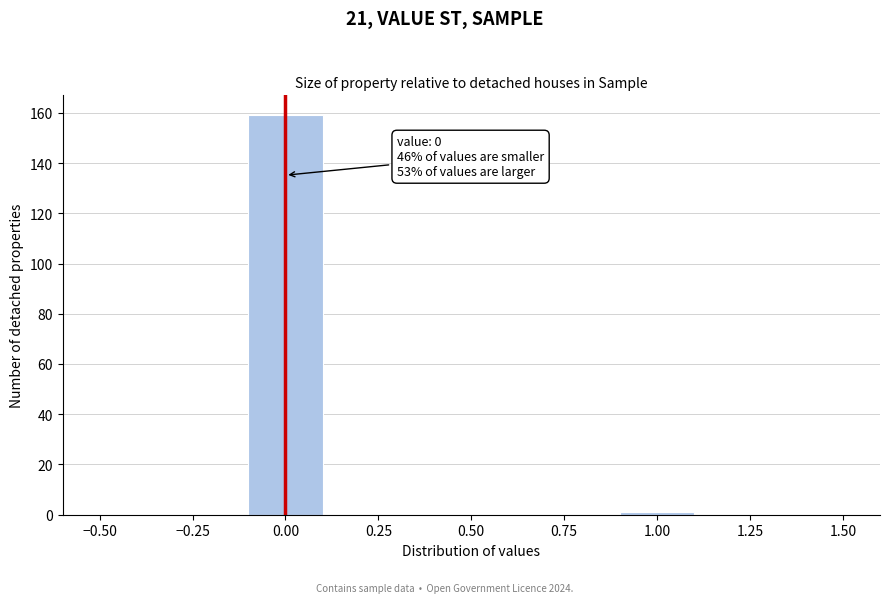

Over which range of the x-axis is the bar tallest?

-0.1 to 0.1